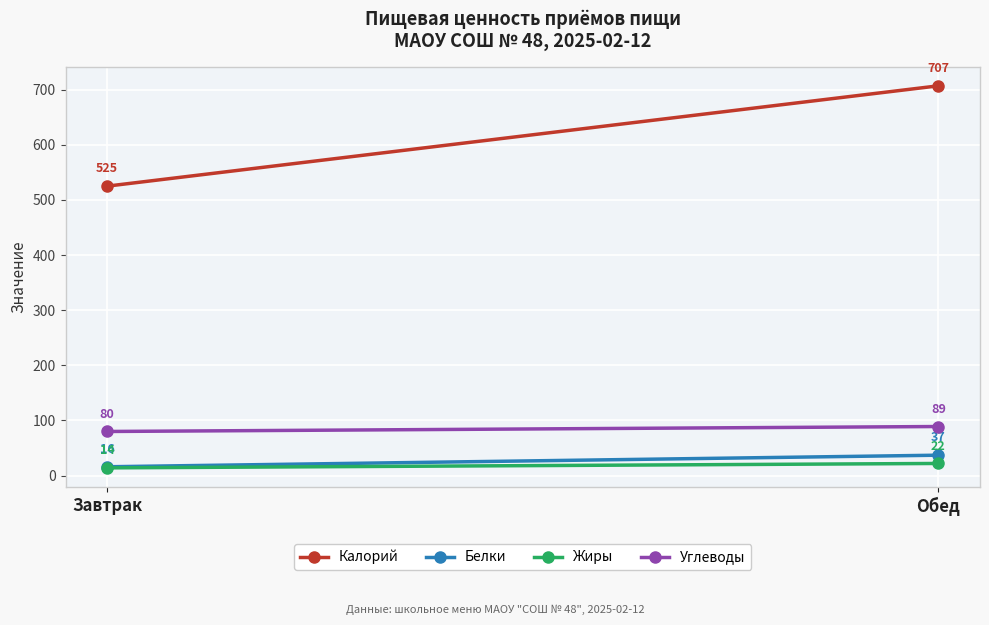

Which series has the largest total across all categories?

Калорий